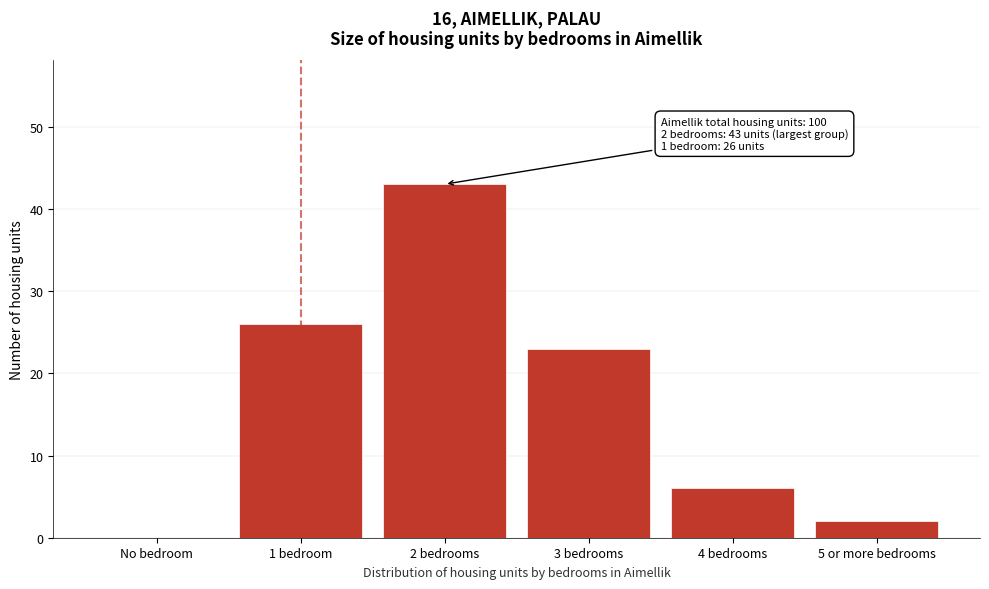

Reading left to right, transcribe all the data shown in this chart.

No bedroom=0	1 bedroom=26	2 bedrooms=43	3 bedrooms=23	4 bedrooms=6	5 or more bedrooms=2